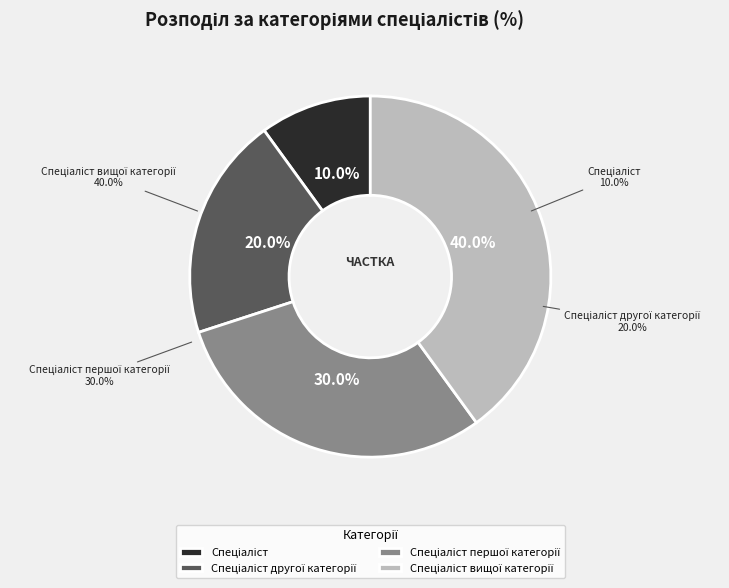

To the nearest percent, what portion does Спеціаліст другої категорії represent?

20%